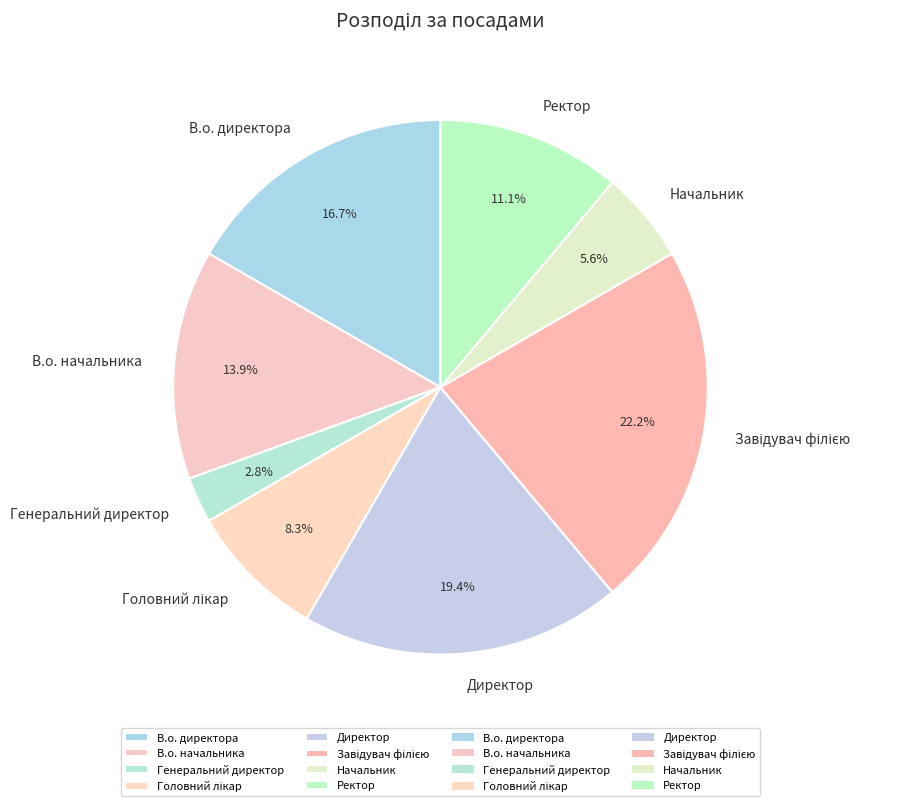

How many segments does this pie chart have?

8